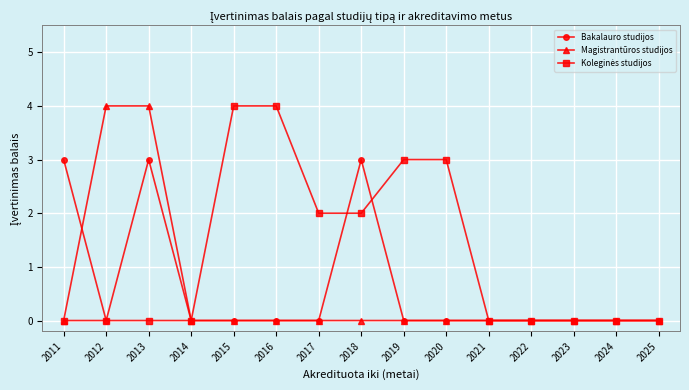

The Bakalauro studijos series shows 0 at 2014. True or false?

True